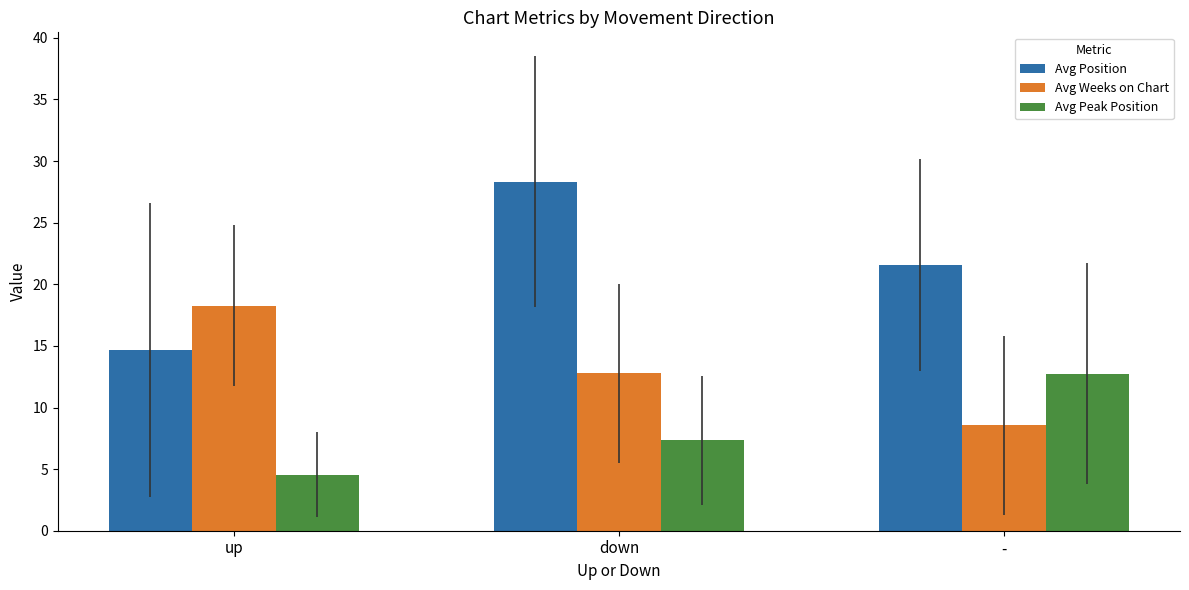

Reading left to right, list all the values displayed in this chart.

Avg Position: 14.7	28.3	21.6
Avg Weeks on Chart: 18.3	12.8	8.6
Avg Peak Position: 4.5	7.3	12.8